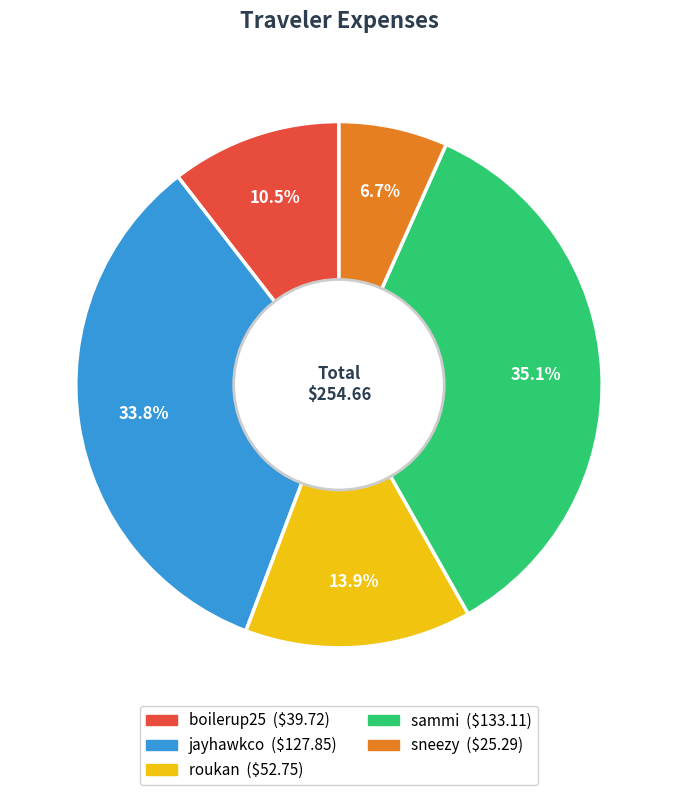

What is the ratio of the value at jayhawkco to the value at sammi?

1.0